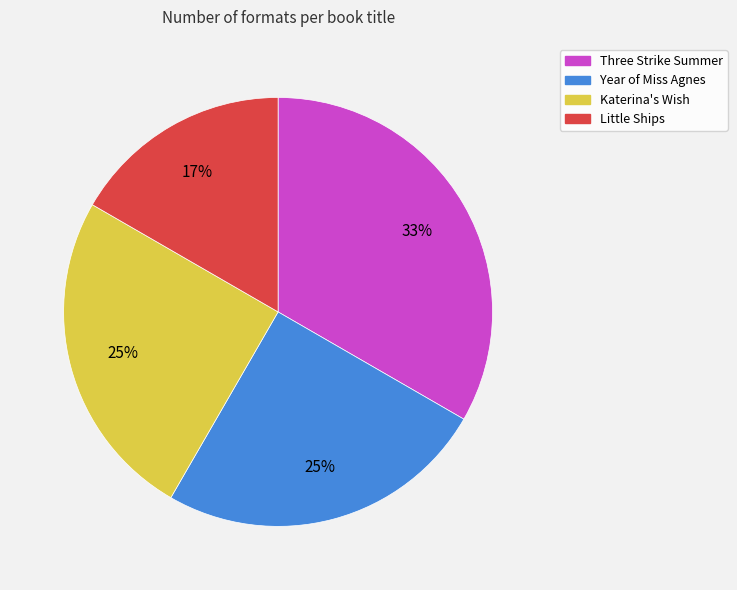

Which category has the biggest portion of the pie?

Three Strike Summer